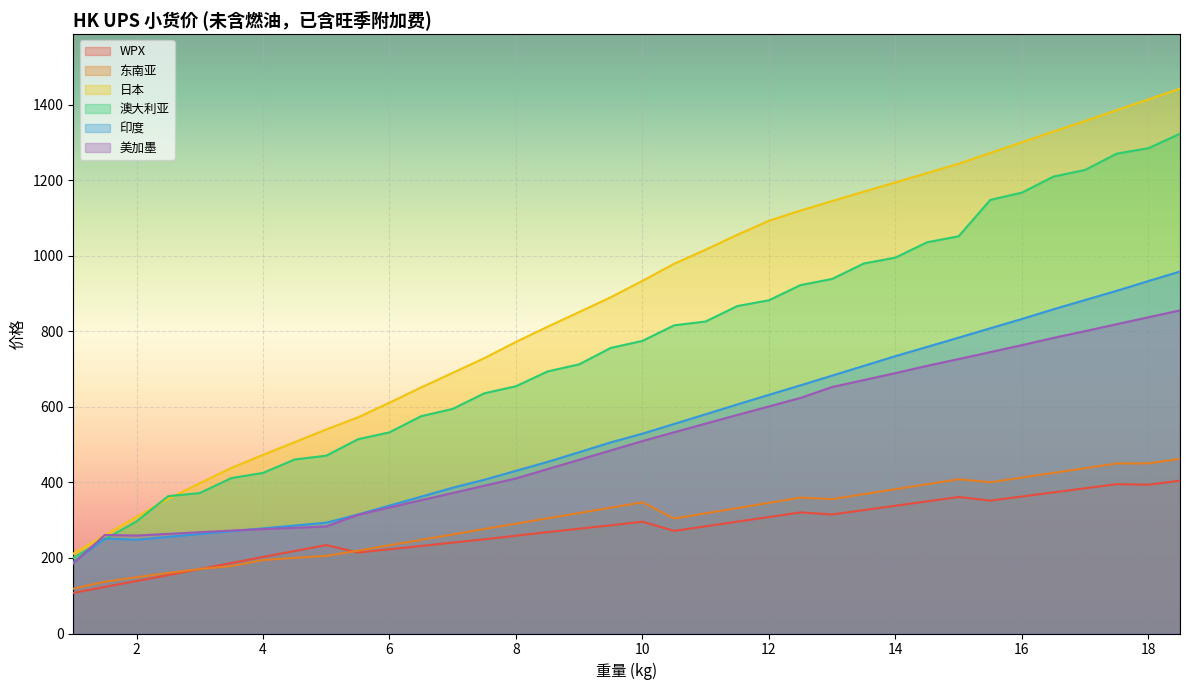

What is the sum of all 美加墨 values?

18352.6